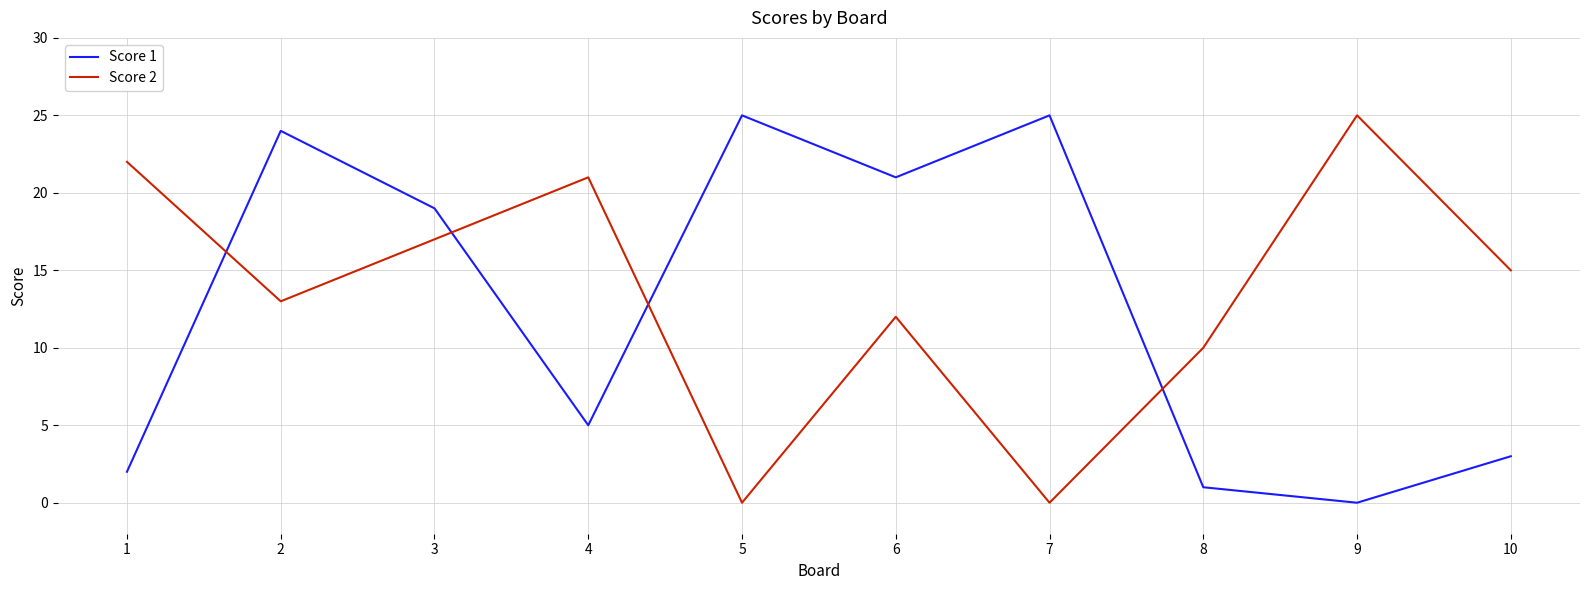

True or false: Score 2 and Score 1 intersect in this chart.

True